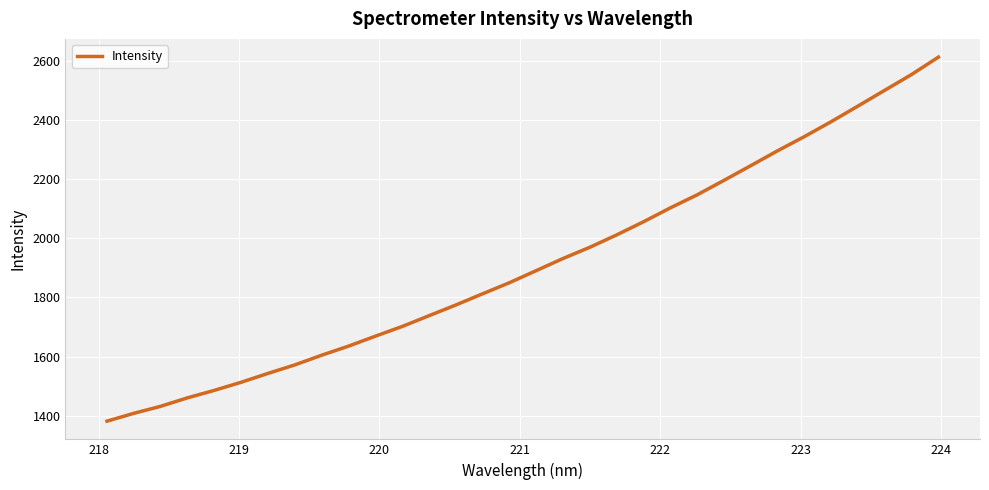

What is the minimum value shown in the chart?

1381.9